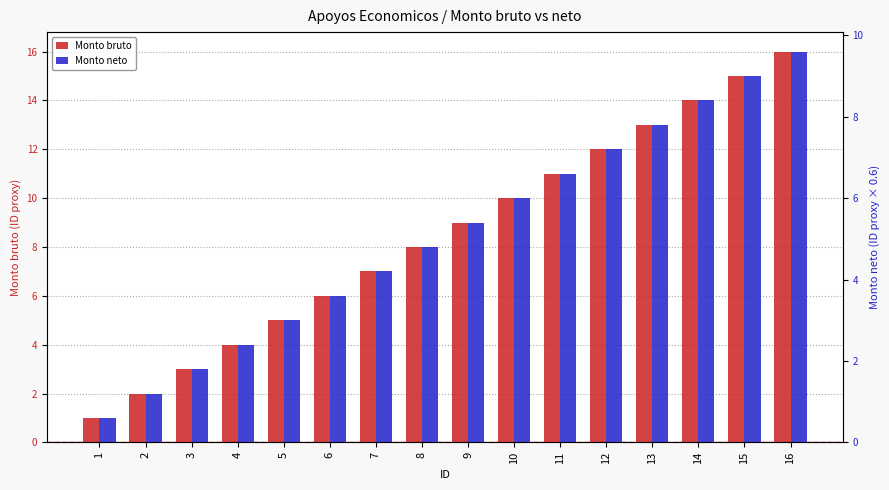

Count the number of categories in the chart.

16